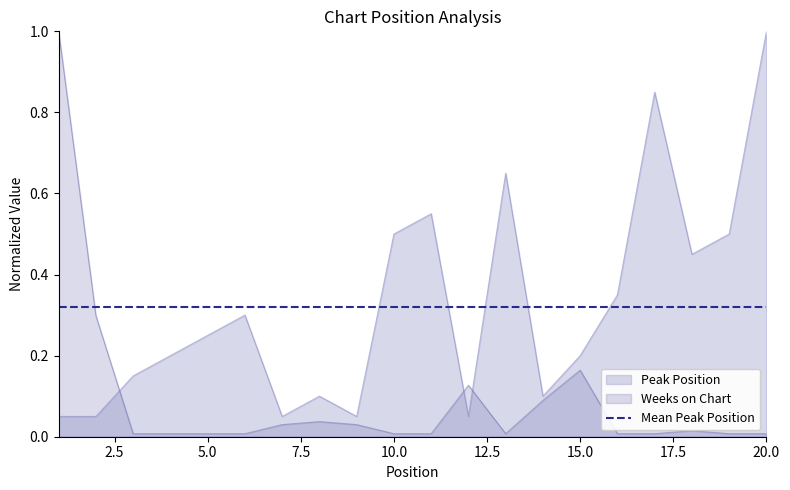

How many intersections are there between Weeks on Chart and Peak Position?

3